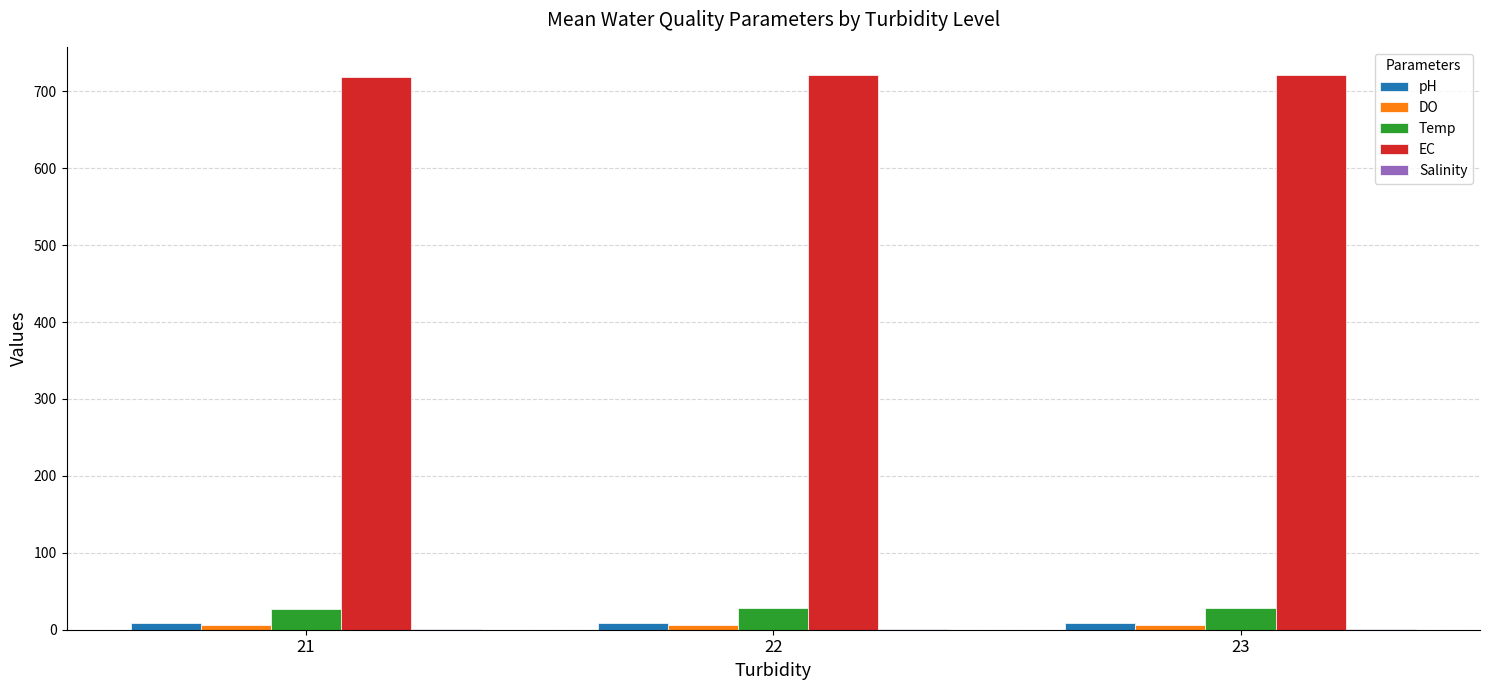

Which series has the largest total across all categories?

EC